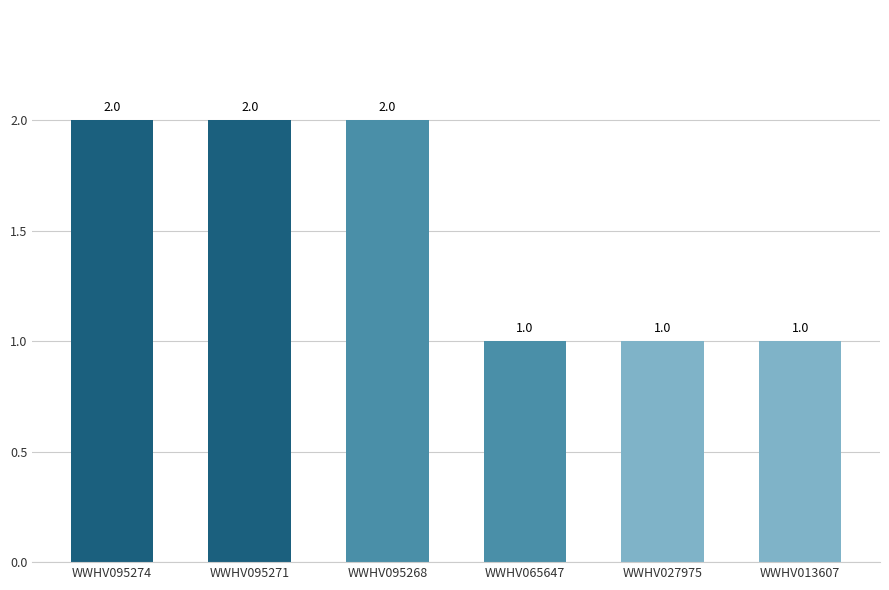

True or false: the data shows 1 at WWHV027975.

True